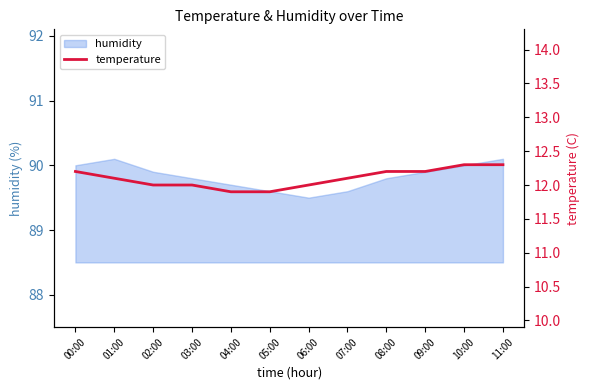

What is the average value?

12.1